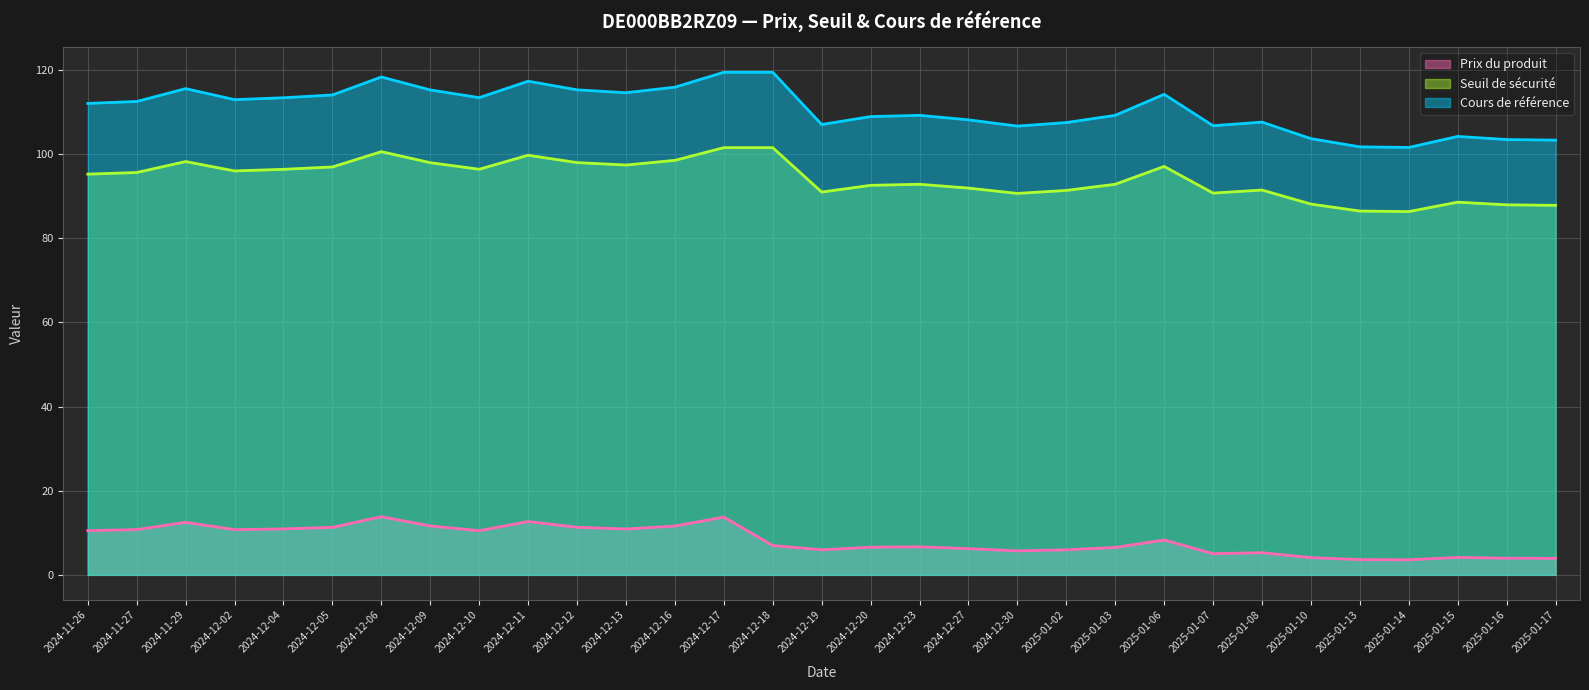

Between 2025-01-06 and 2025-01-13, which series saw the biggest shift?

Cours de référence